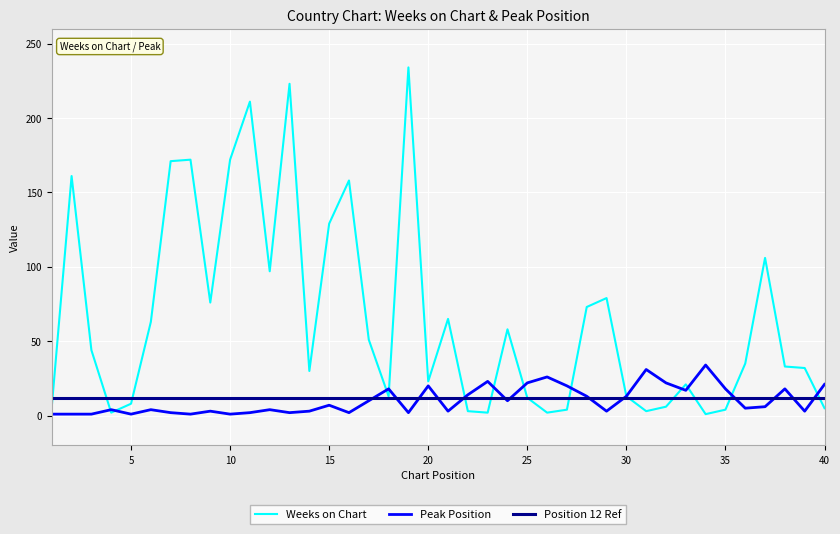

Which series has the largest range (max minus min)?

Weeks on Chart